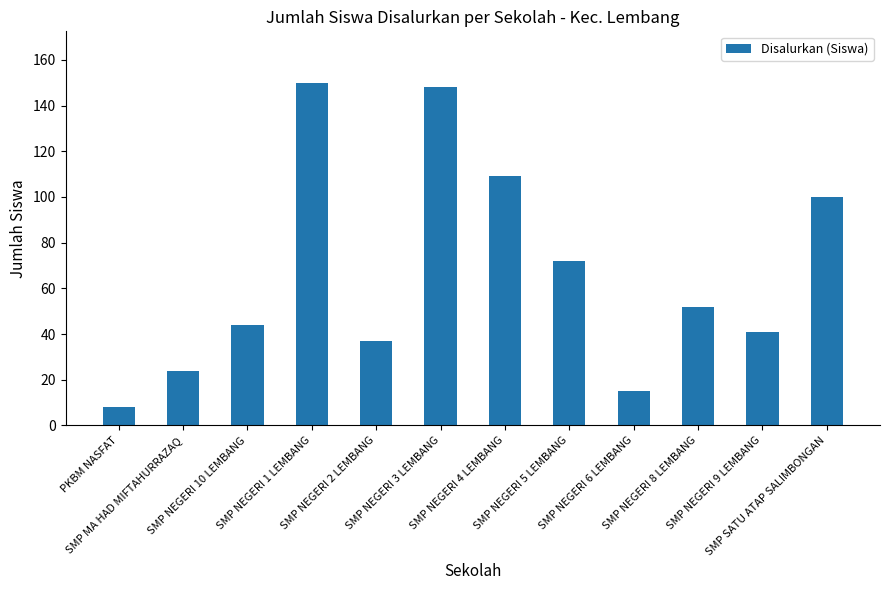

At which category does the chart reach its peak across all series?

SMP NEGERI 1 LEMBANG